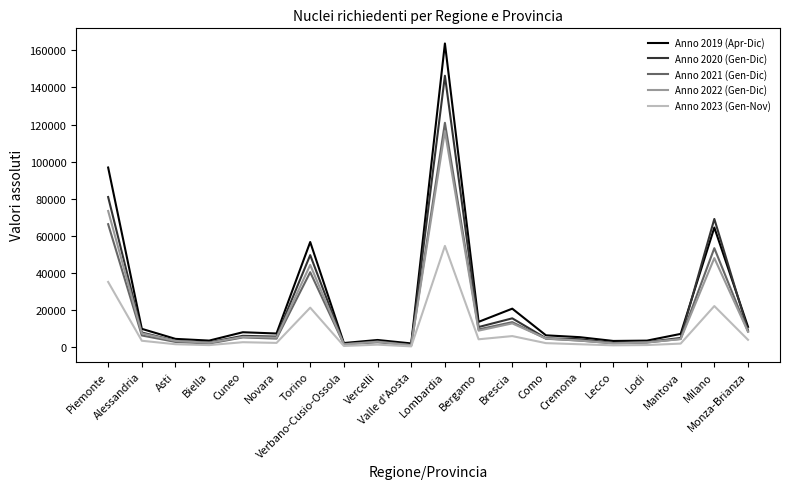

What is the difference between the Anno 2022 (Gen-Dic) values at Biella and Torino?

41920